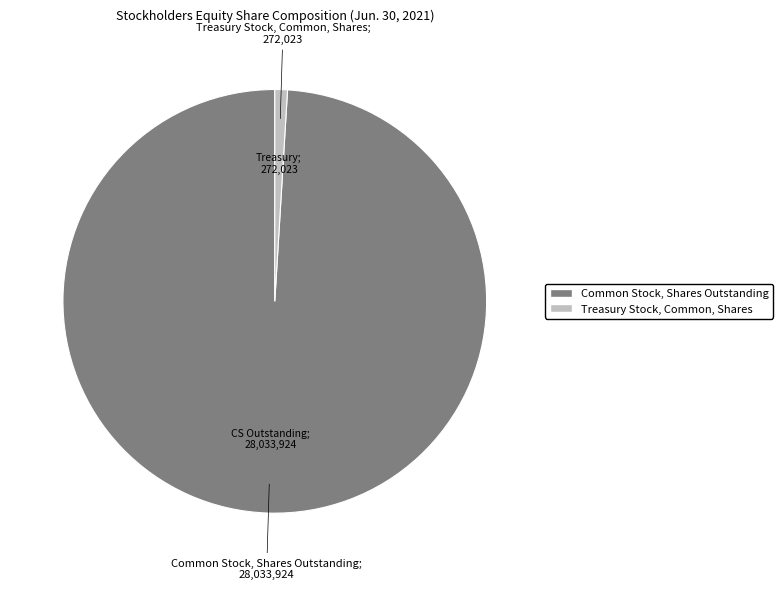

Does any single category account for the majority?

Yes